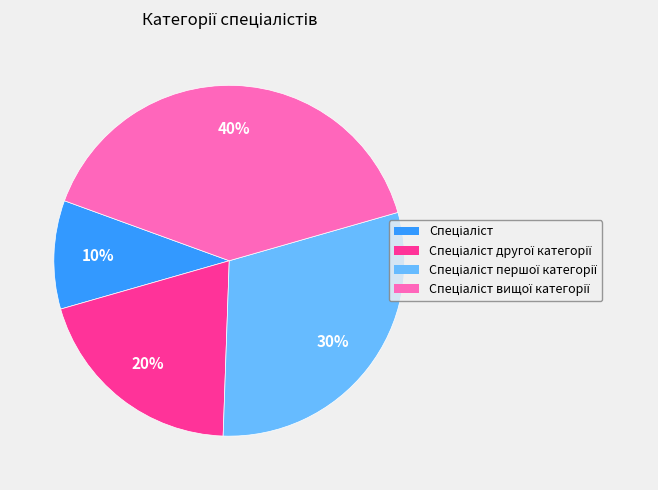

Does any single category account for the majority?

No